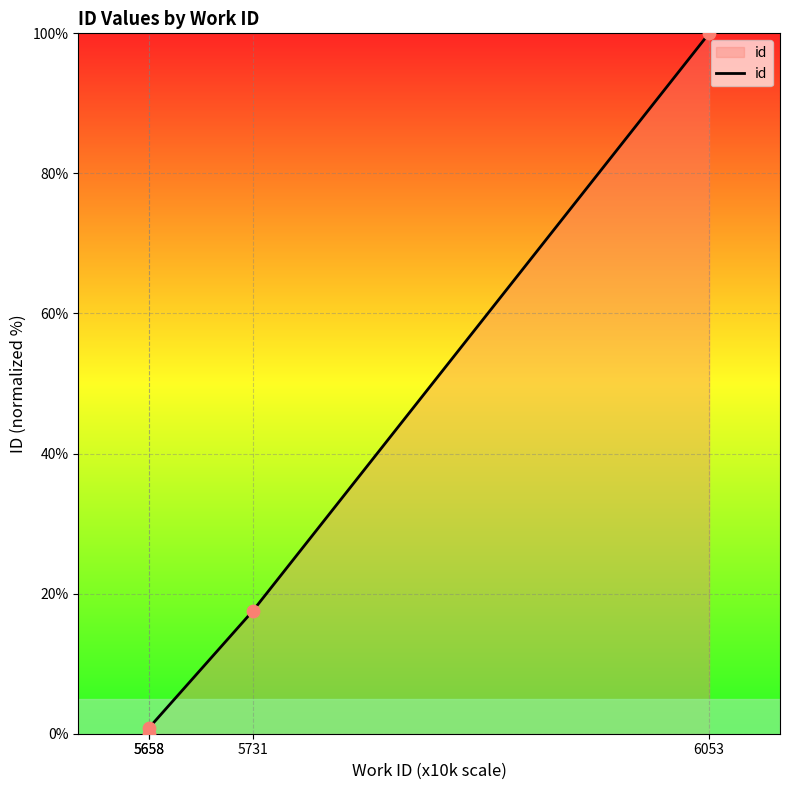

What is the change in value from 5658 to 6053?

+100.0